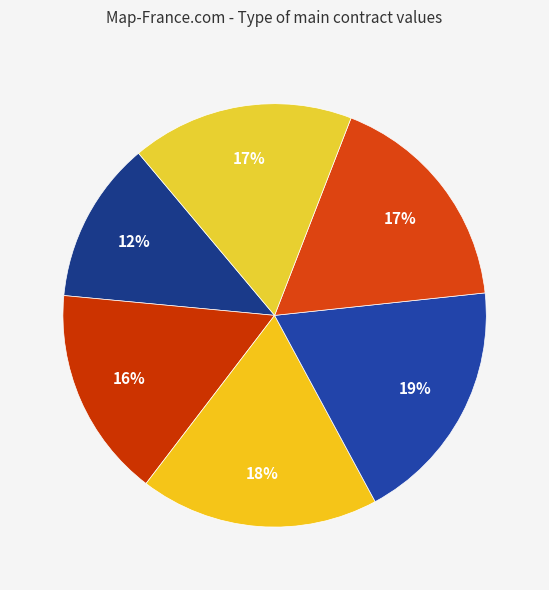

How many slices are in this pie chart?

6